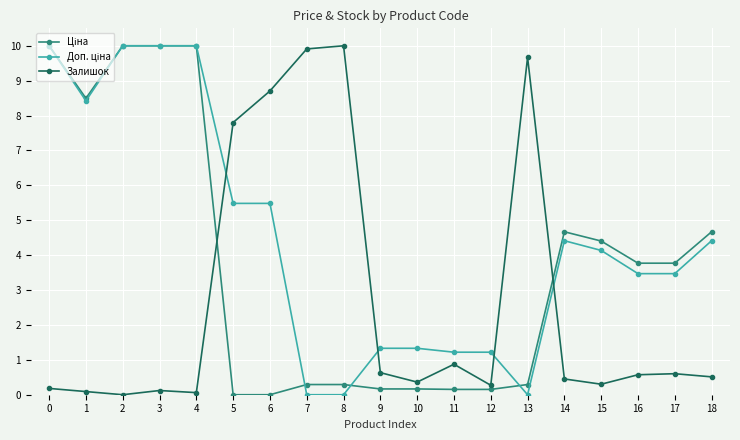

True or false: Залишок has a value of 13.6 at 7.

False